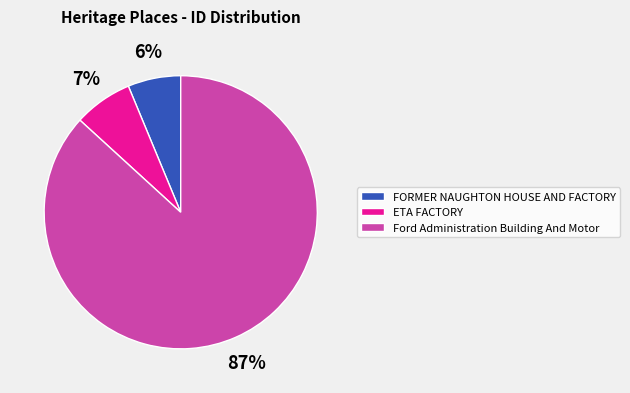

Do FORMER NAUGHTON HOUSE AND FACTORY and ETA FACTORY together represent more than half of the pie?

No